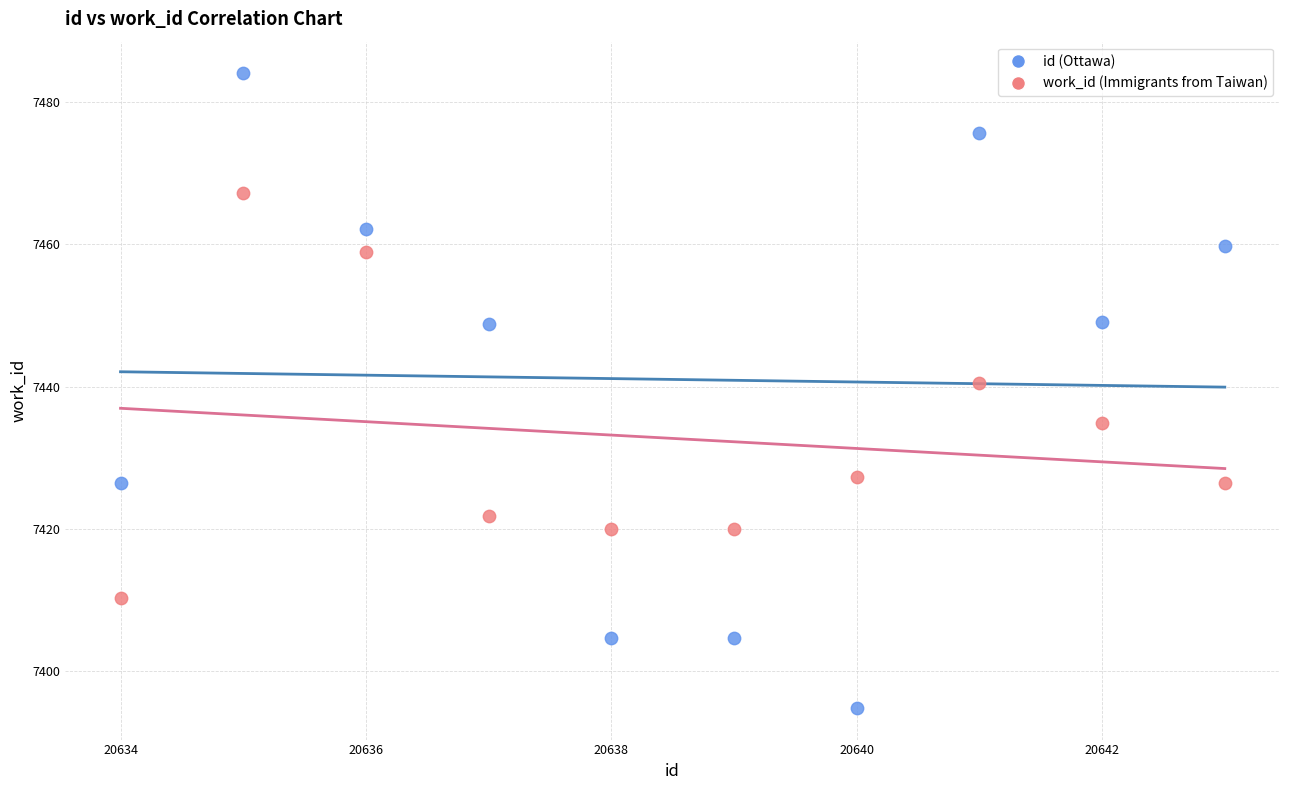

Across all data points, what is the range of Y values (max minus min)?

89.3